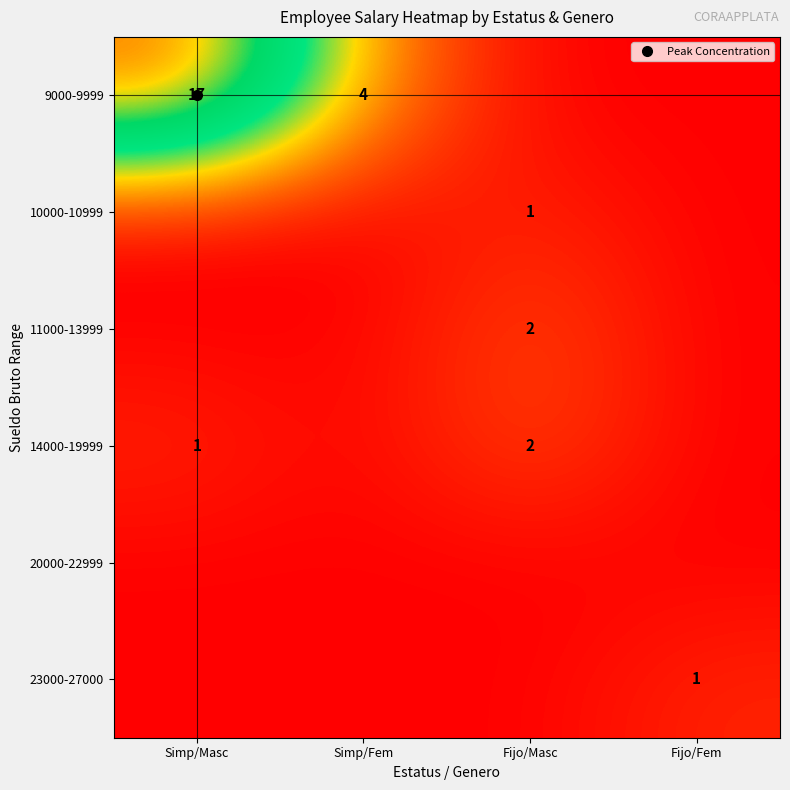

What is the difference between the highest and lowest values at Fijo/Fem?

1